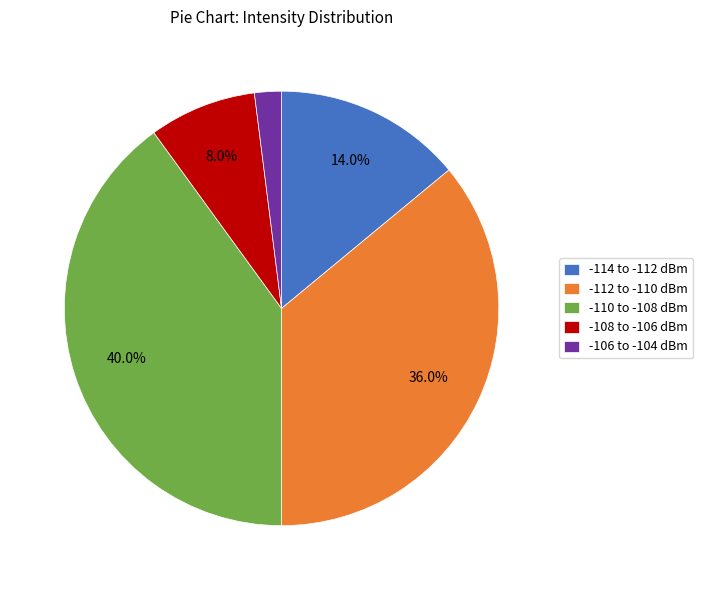

Which slice is the smallest?

-106 to -104 dBm